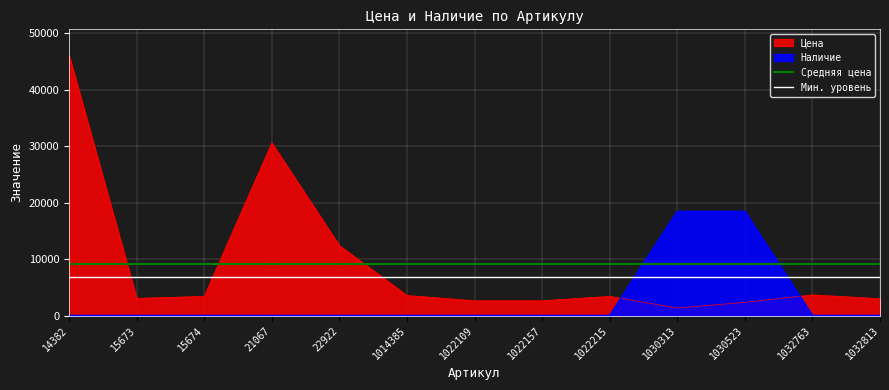

The Мин. уровень series shows 9548.1 at 15673. True or false?

False